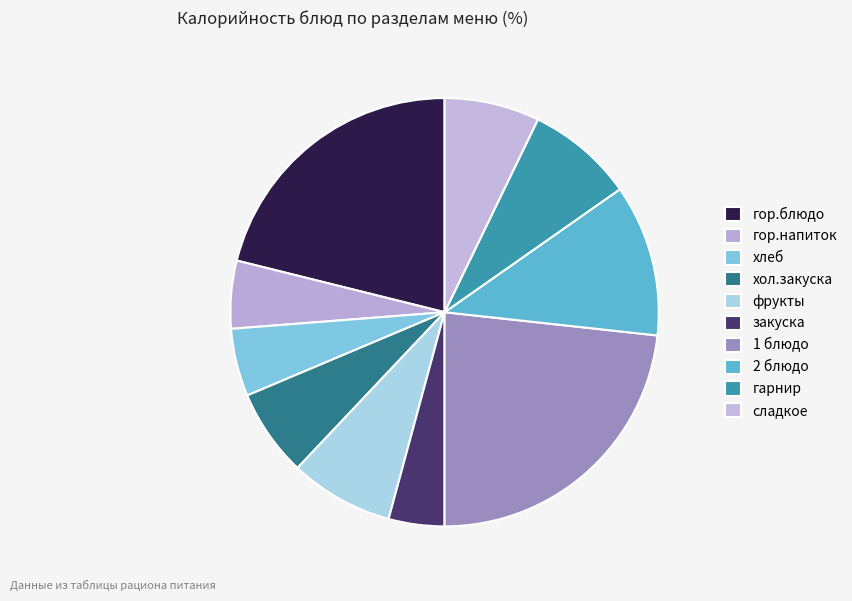

Which category has the biggest portion of the pie?

1 блюдо